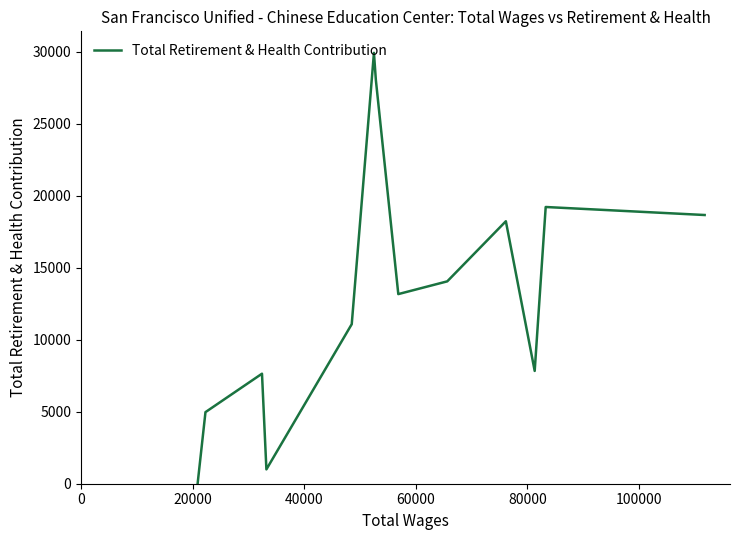

What is the greatest value displayed?

29937